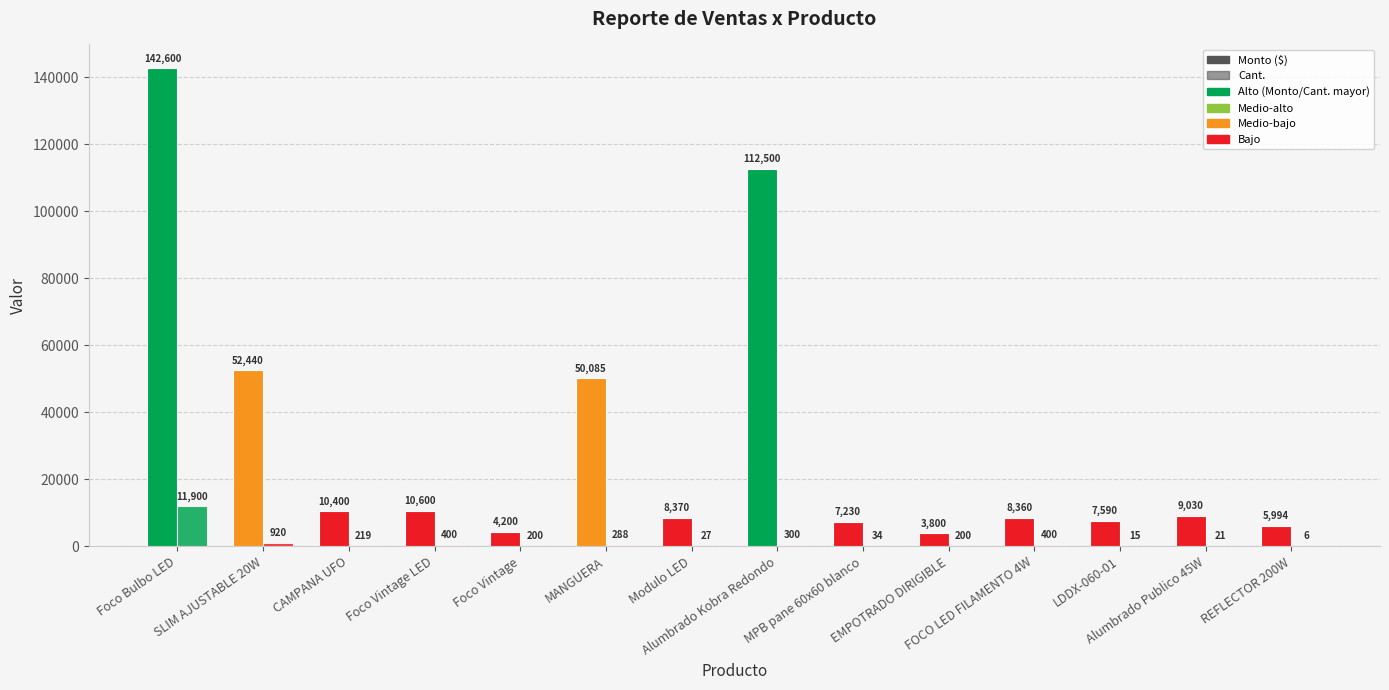

Reading right to left, what are all the values shown in this chart?

Monto ($): 5994	9030	7590	8360	3800	7230	112500	8370	50085	4200	10600	10400	52440	142600
Cant.: 6	21	15	400	200	34	300	27	288	200	400	219	920	11900